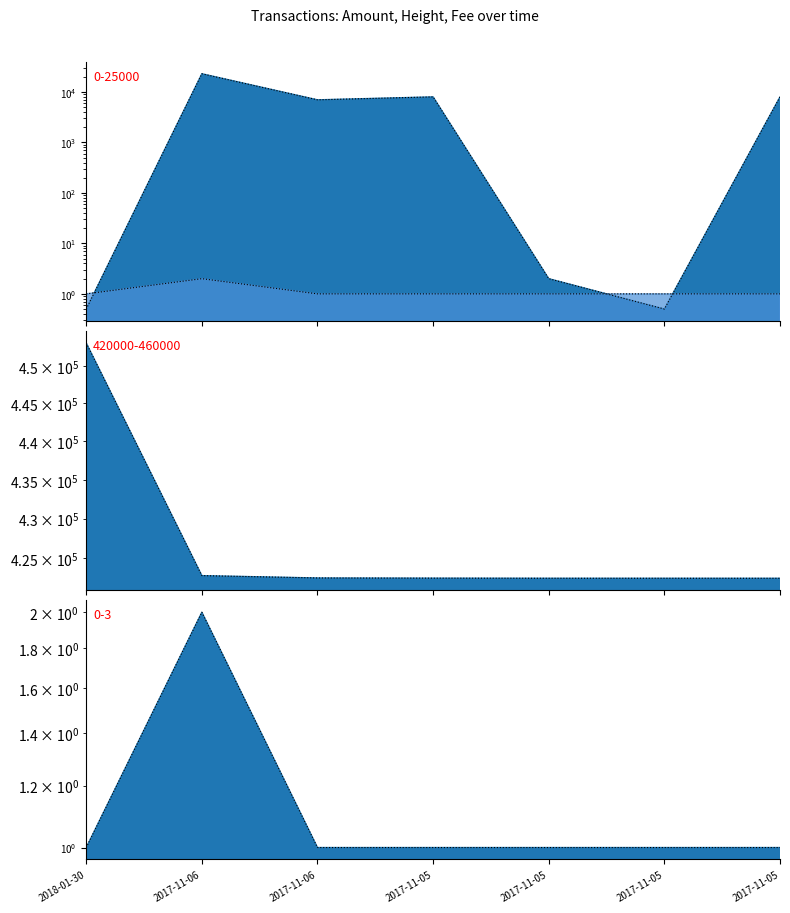

Which category has the lowest value across all series?

2018-01-30